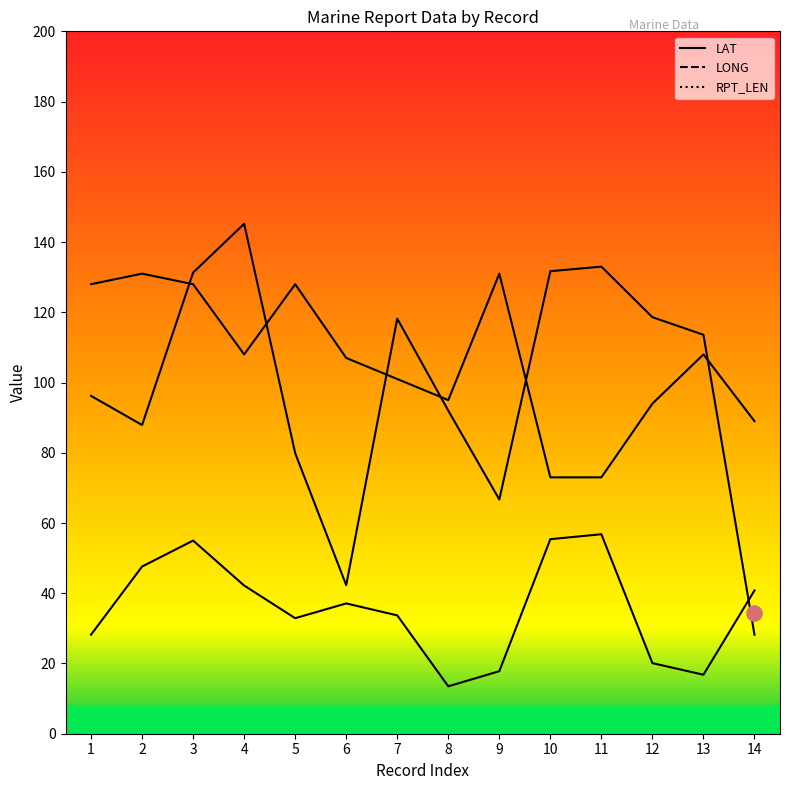

At which category is the sum across all series the highest?

3